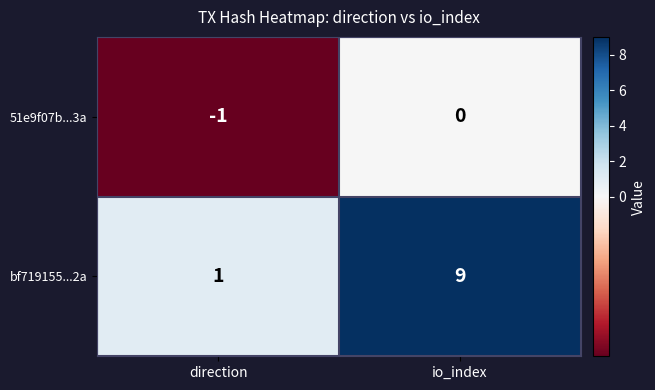

What is the difference between the bf719155...2a values at io_index and direction?

8